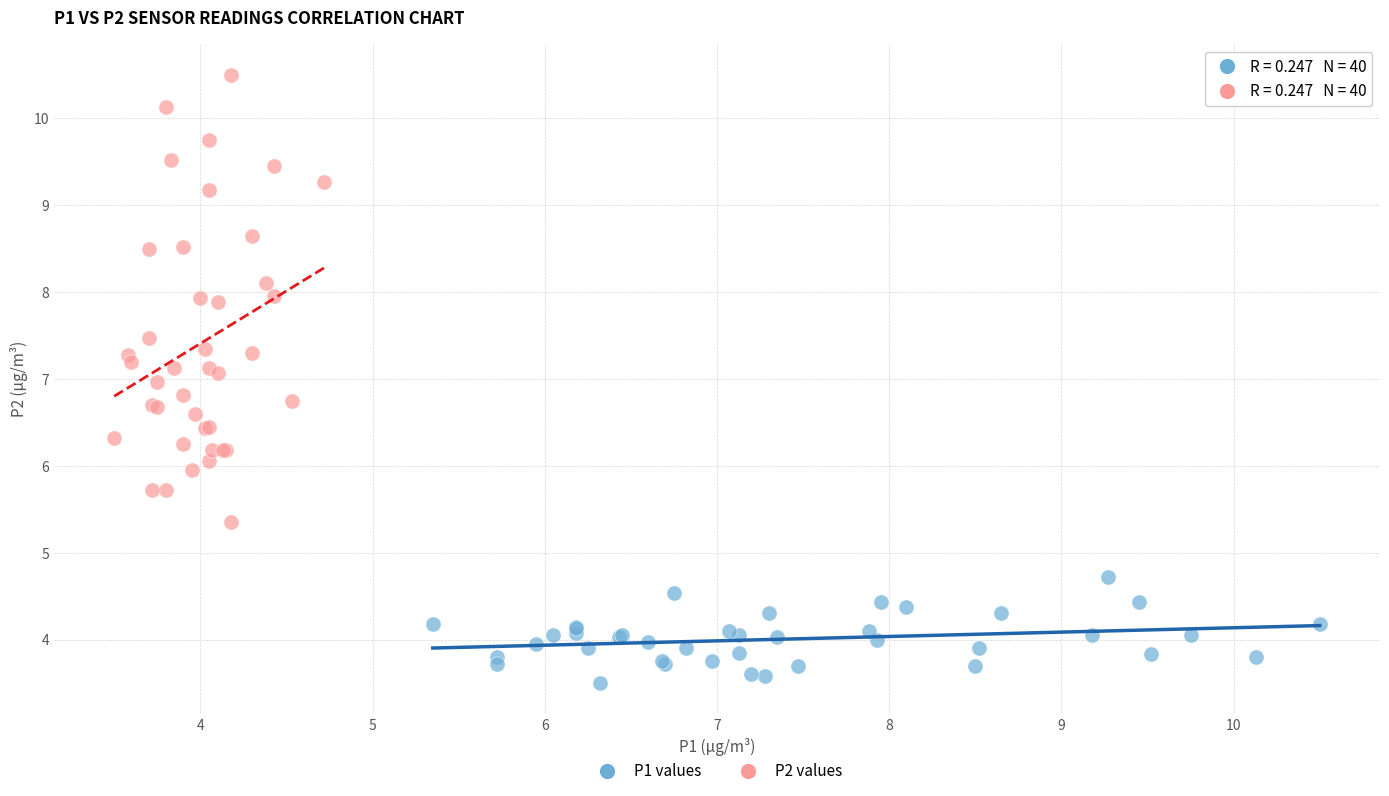

Which series contains the lowest Y value?

P1 values